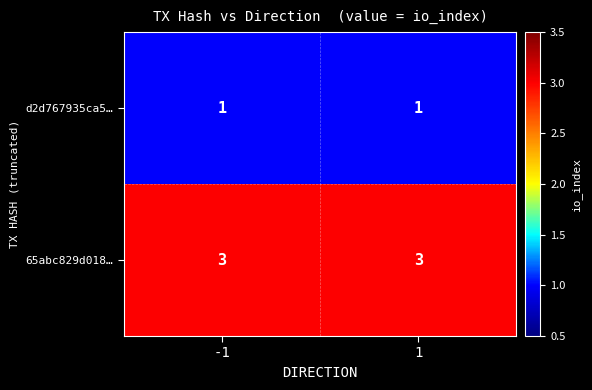

True or false: 65abc829d018… has a value of 3 at -1.

True